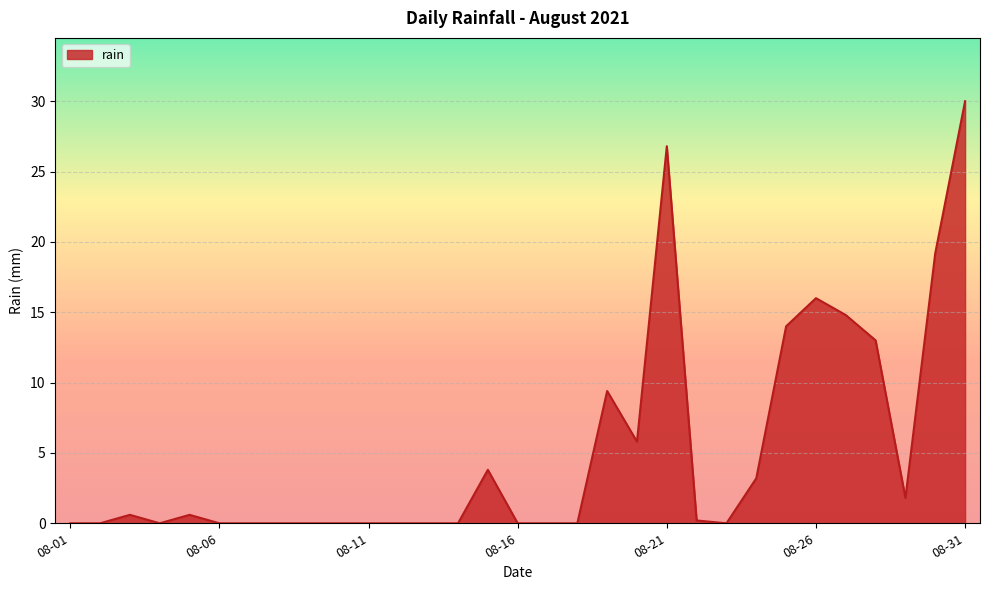

Reading left to right, list all the values displayed in this chart.

0.0	0.0	0.6	0.0	0.6	0.0	0.0	0.0	0.0	0.0	0.0	0.0	0.0	0.0	3.8	0.0	0.0	0.0	9.4	5.8	26.8	0.2	0.0	3.2	14.0	16.0	14.8	13.0	1.8	19.2	30.0